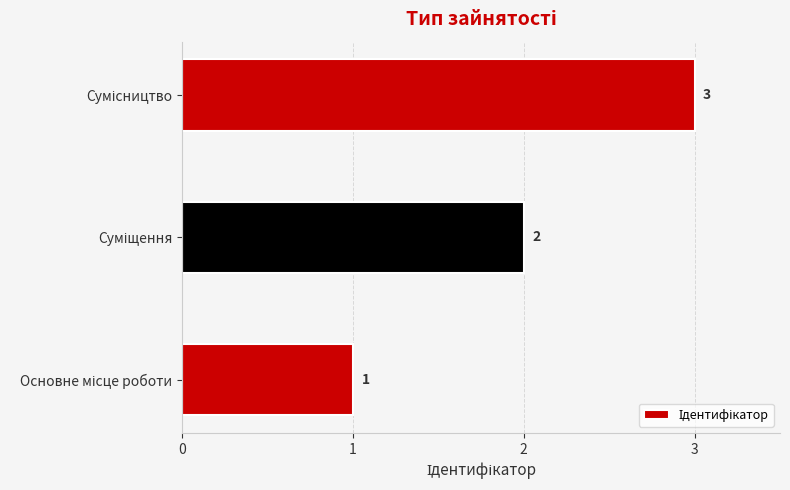

How many values are between 1 and 3?

3